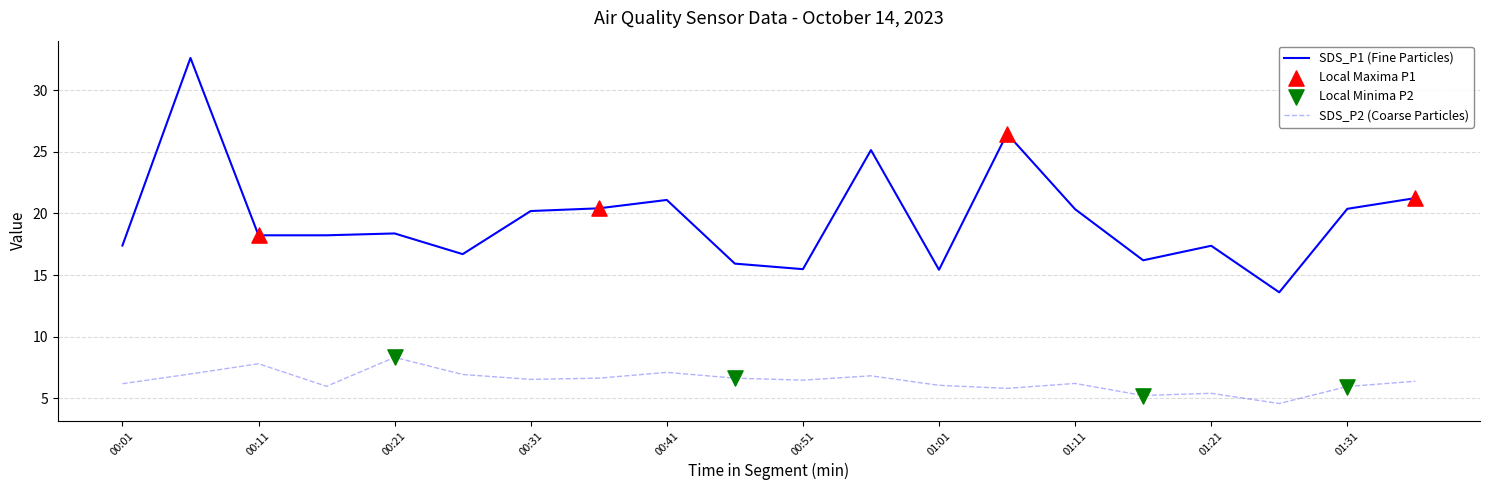

Which series has the largest range (max minus min)?

SDS_P1 (Fine Particles)